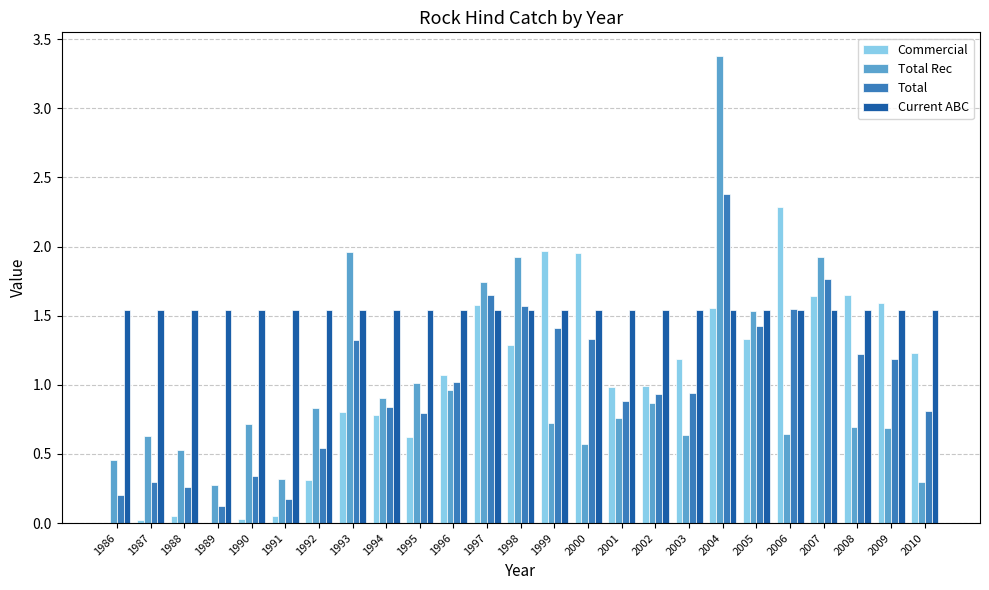

What is the sum of the Commercial values at 1999 and 1996?

3.0